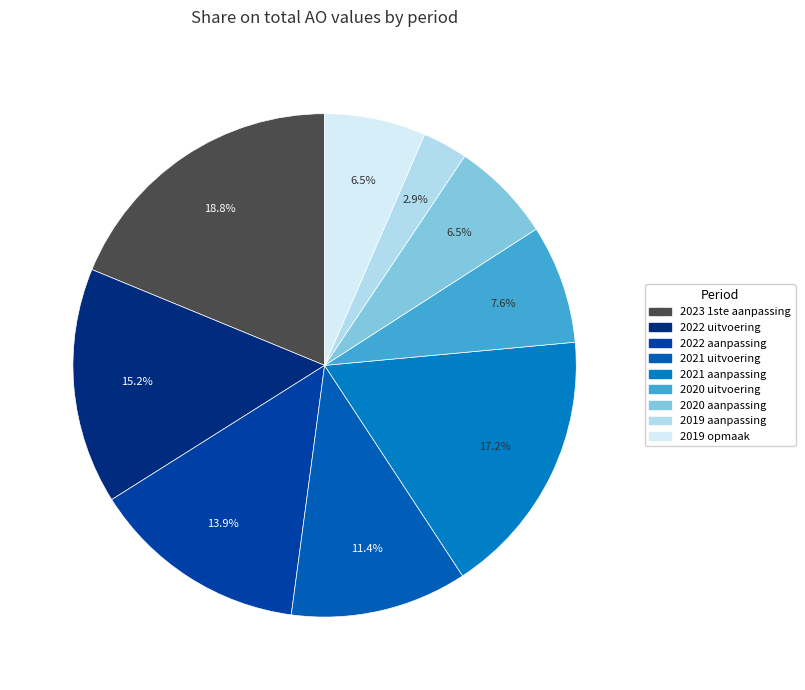

What is the largest slice in the pie chart?

2023 1ste aanpassing